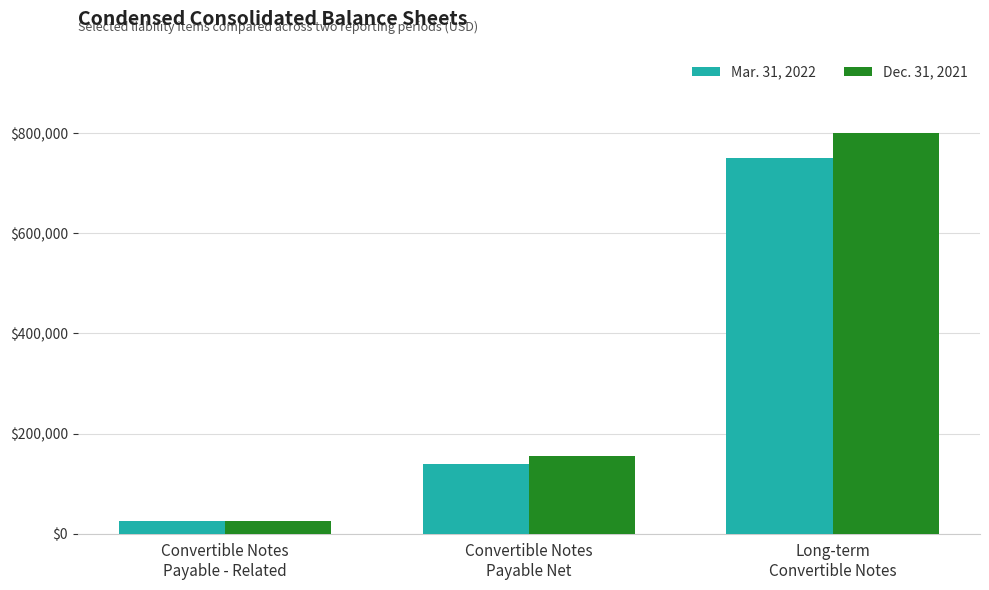

What is the maximum value shown in the chart?

800657